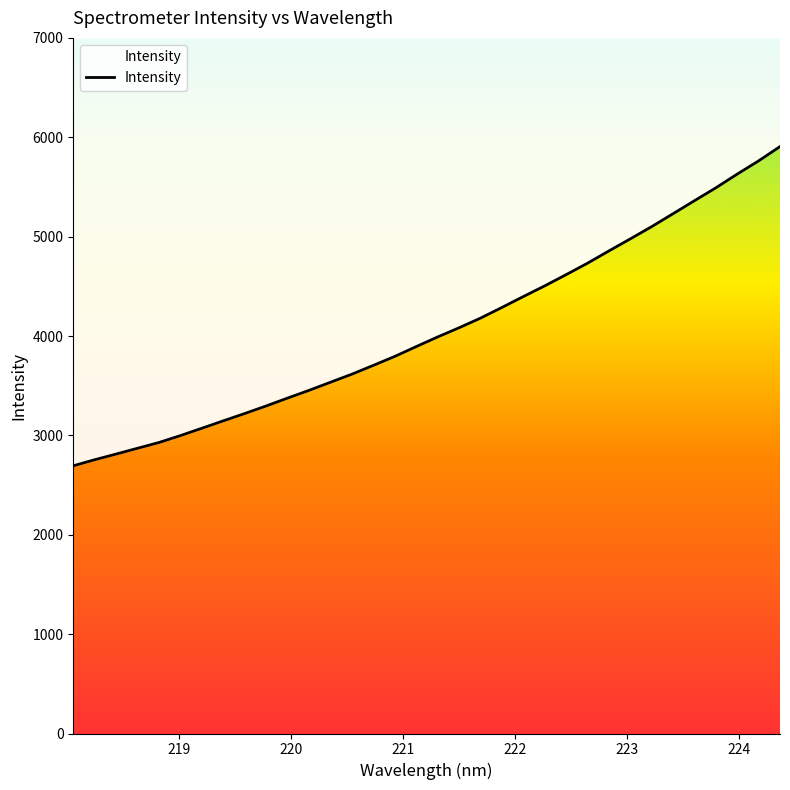

What is the label of the 29th point from the right?

223